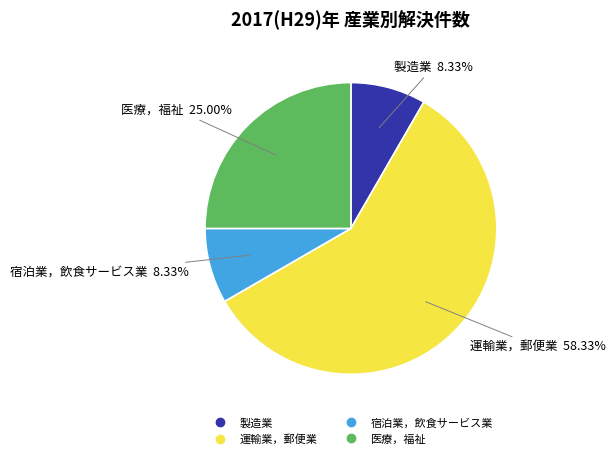

Does 宿泊業，飲食サービス業 account for over 50% of the chart?

No